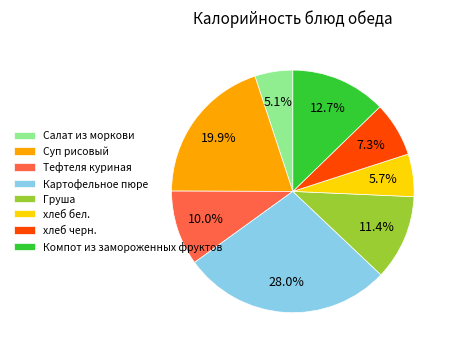

How many segments does this pie chart have?

8